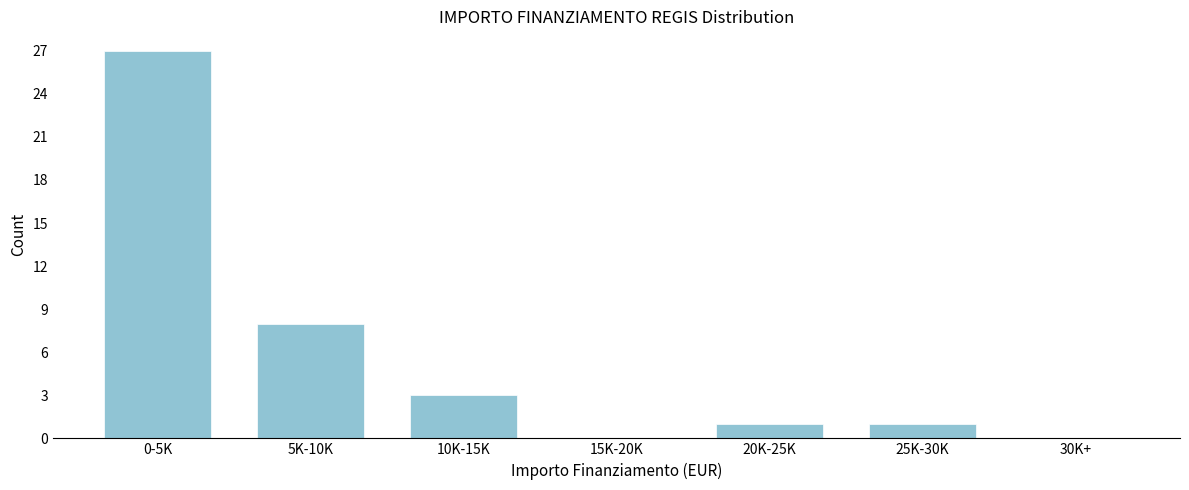

Reading left to right, extract all data points from this chart.

0-5K=27	5K-10K=8	10K-15K=3	15K-20K=0	20K-25K=1	25K-30K=1	30K+=0